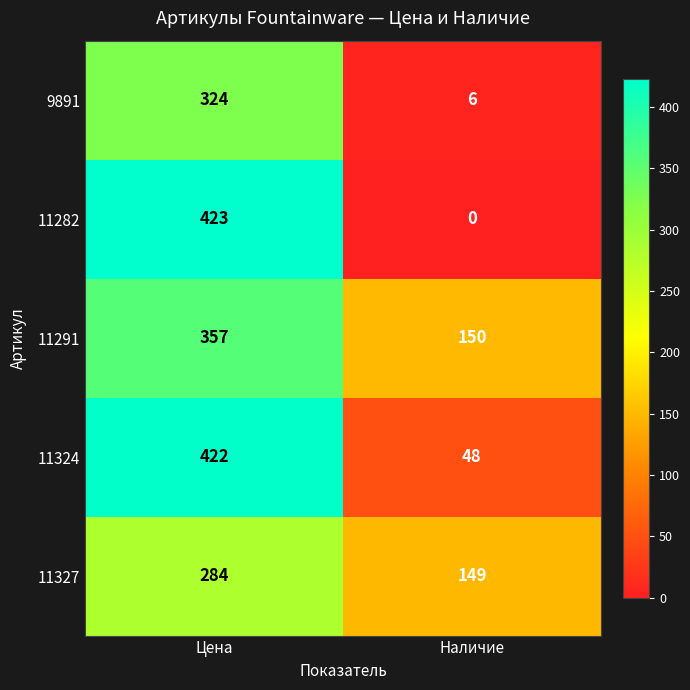

Is it true that 9891 equals 537 at Цена?

False